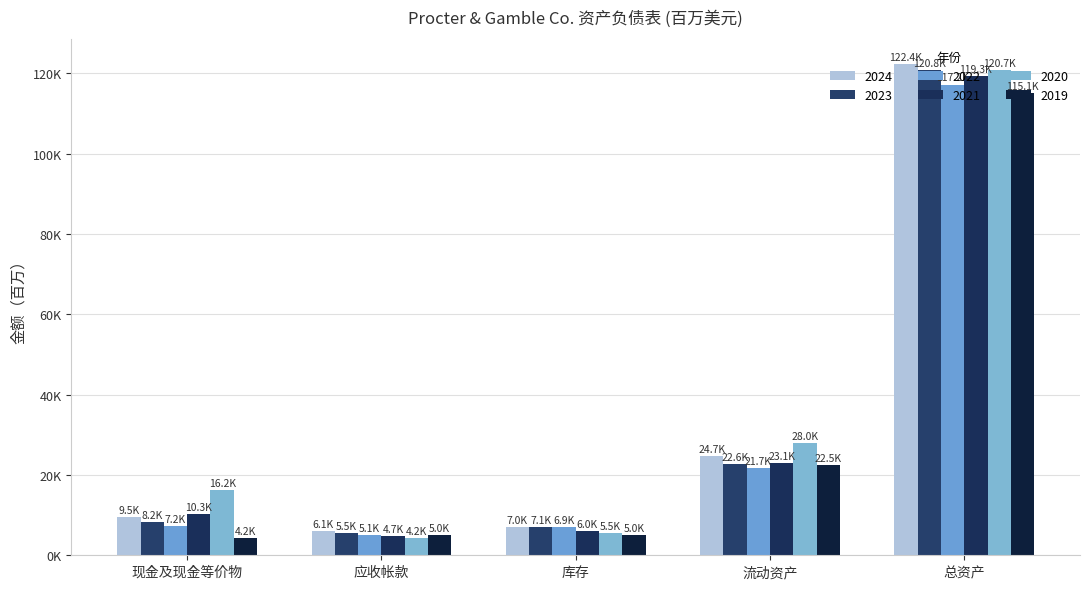

Does the chart contain any negative values?

No